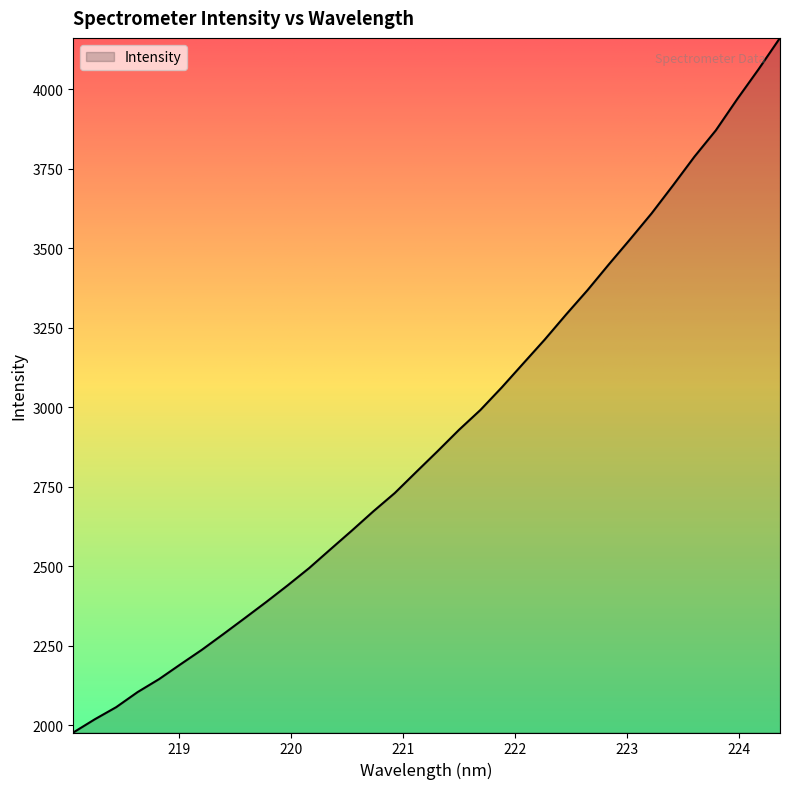

What is the minimum value shown in the chart?

1977.2